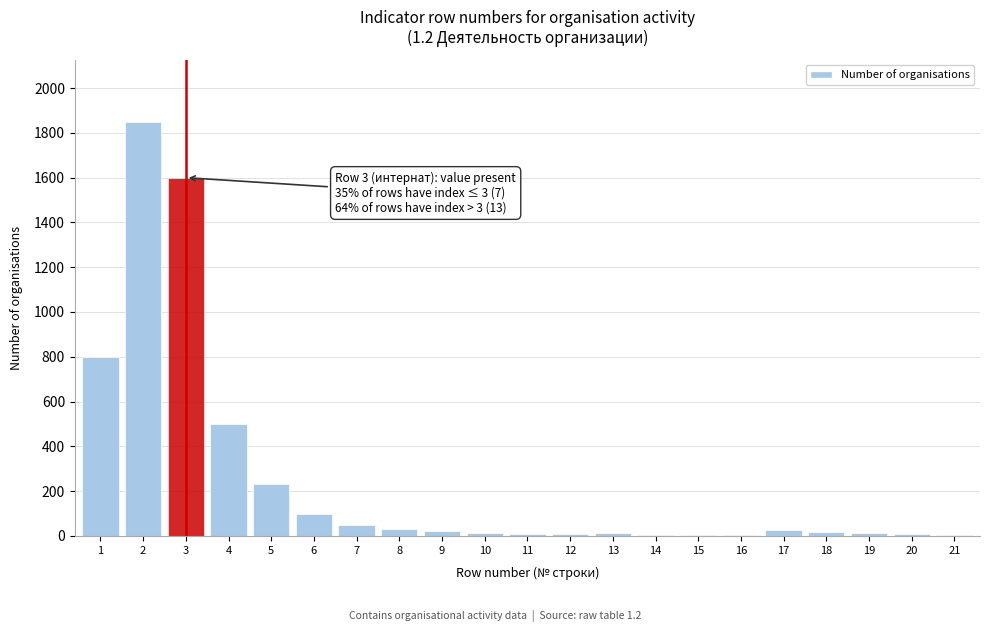

What is the sum of all values?

5309